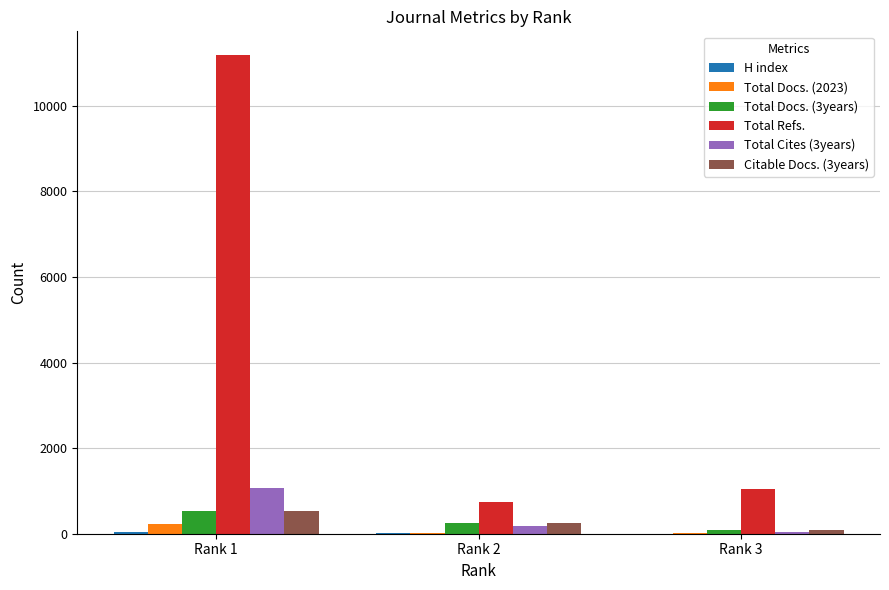

The value of Citable Docs. (3years) at Rank 2 is 262. True or false?

True